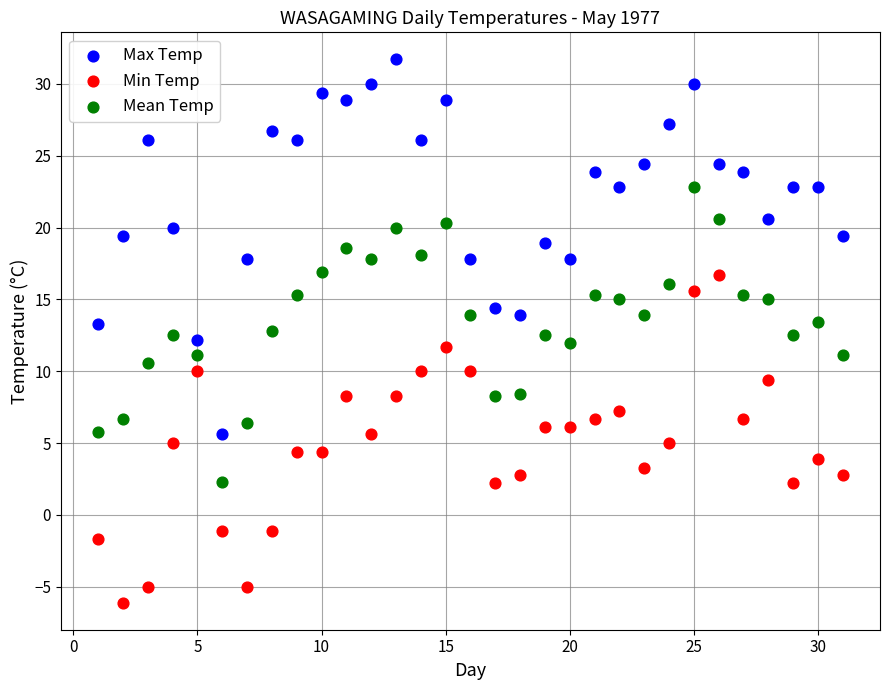

Which series contains the highest Y value?

Max Temp